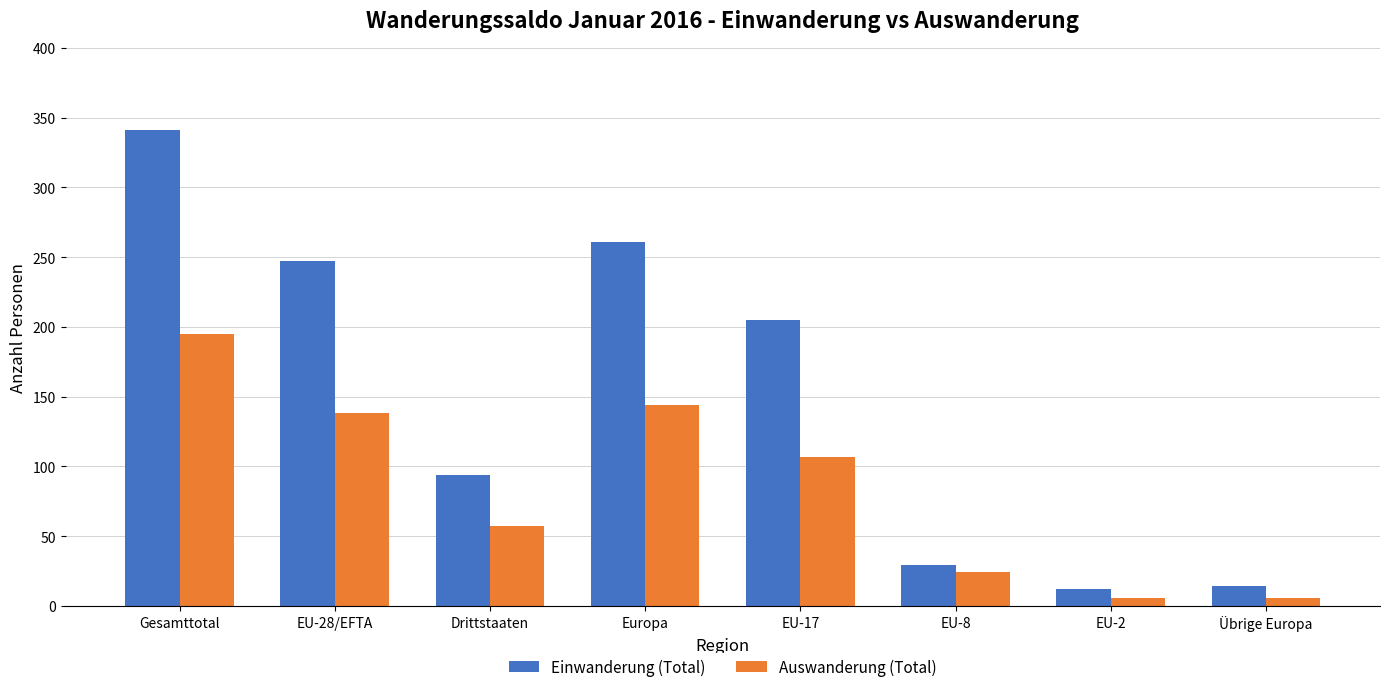

What is the average value of the Auswanderung (Total) series?

85